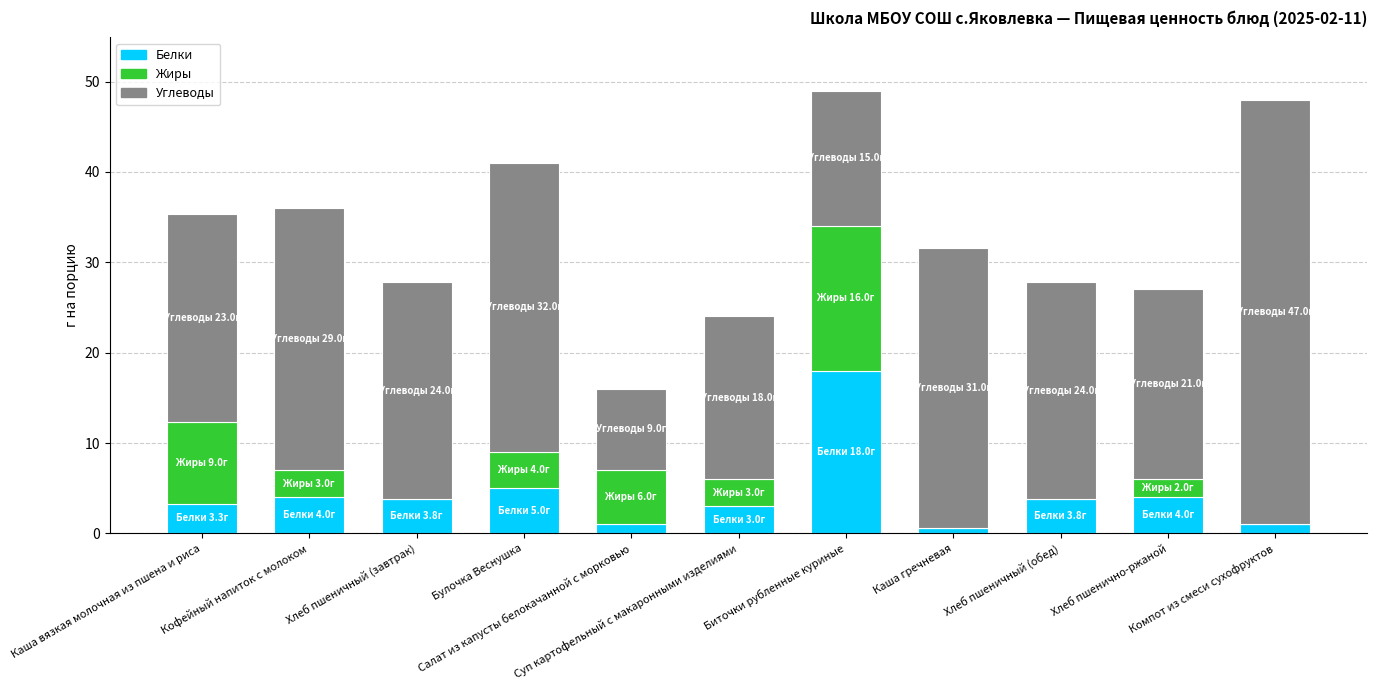

Are the bars grouped side by side (vs. stacked)?

No